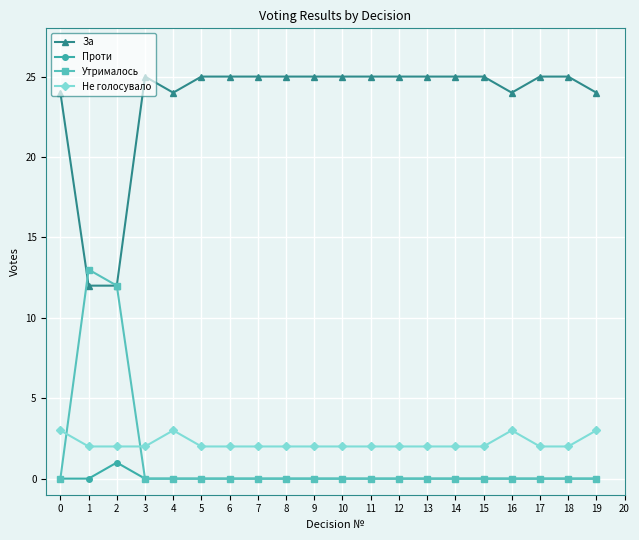

What is the maximum value for За?

25